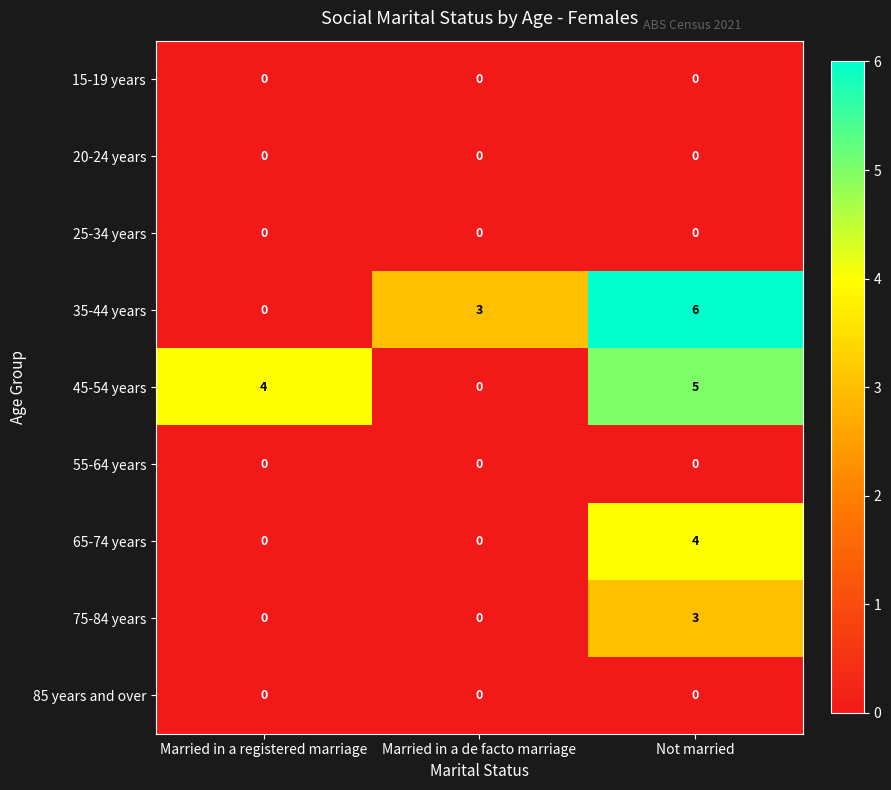

What is the spread (max minus min) of values at Not married?

6